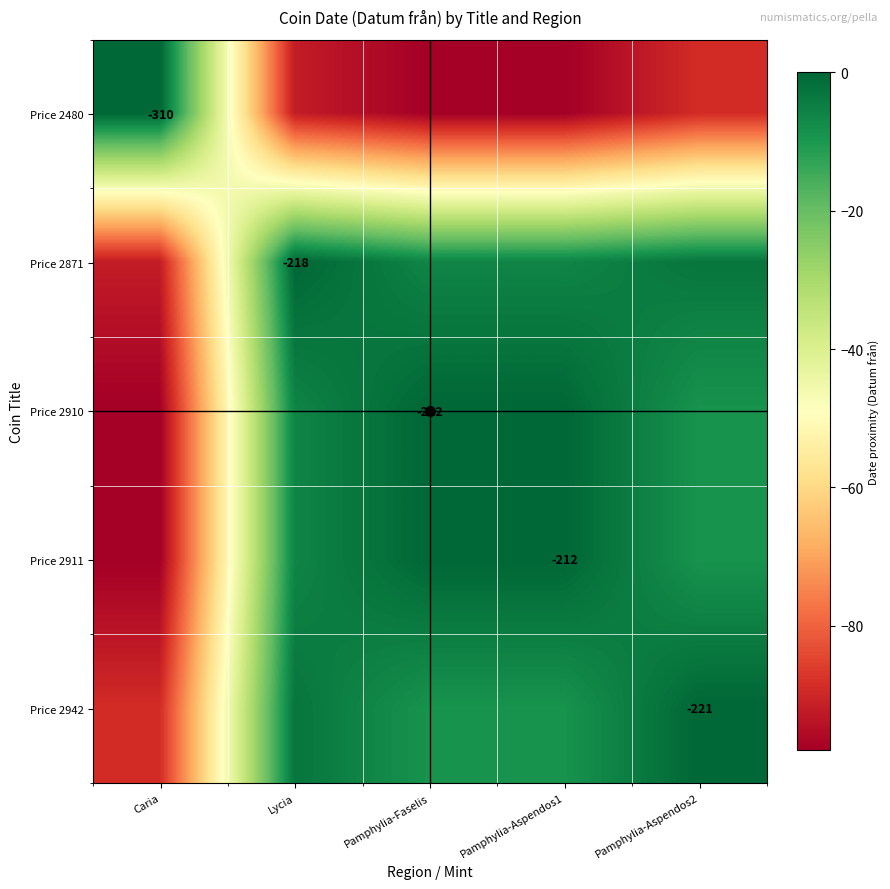

Rank the series by their maximum value, from lowest to highest.

Price 2480, Price 2871, Price 2910, Price 2911, Price 2942